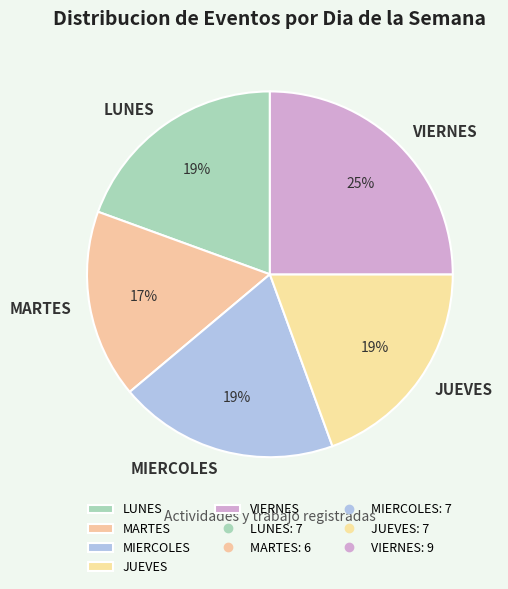

Do JUEVES and VIERNES together represent more than half of the pie?

No